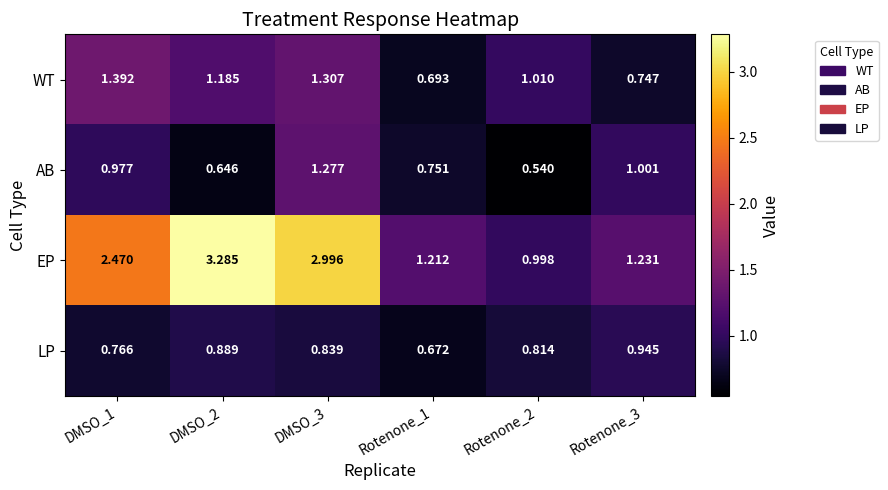

Rank the series by their maximum value, from highest to lowest.

EP, WT, AB, LP